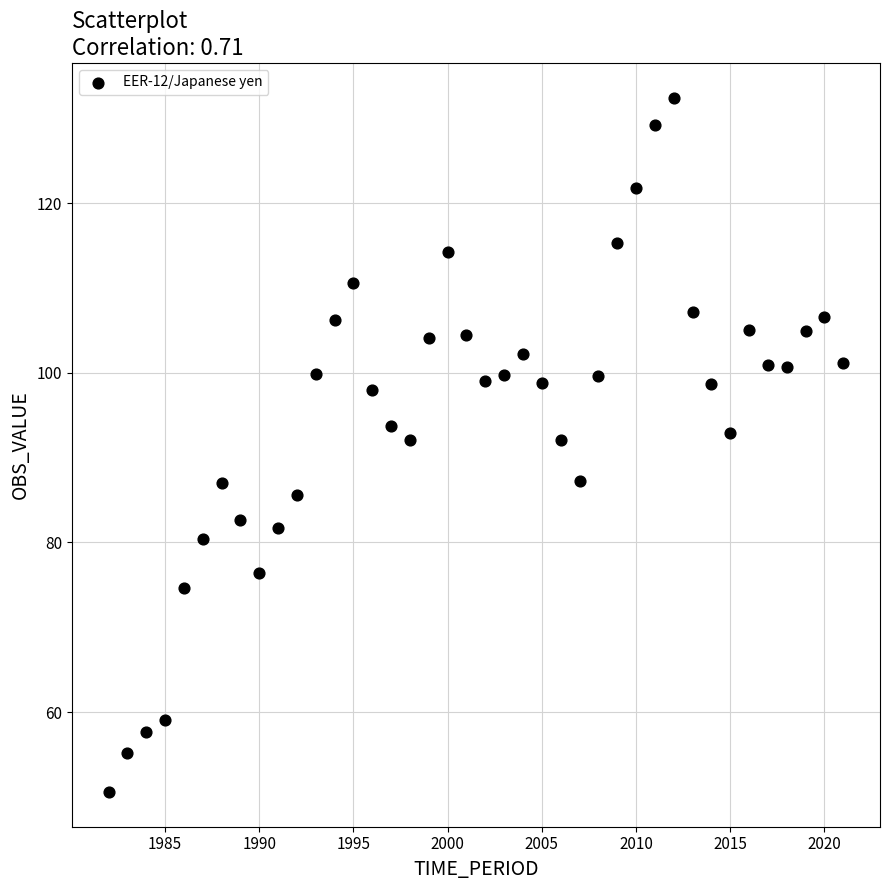

What is the range of Y values (max minus min)?

81.9